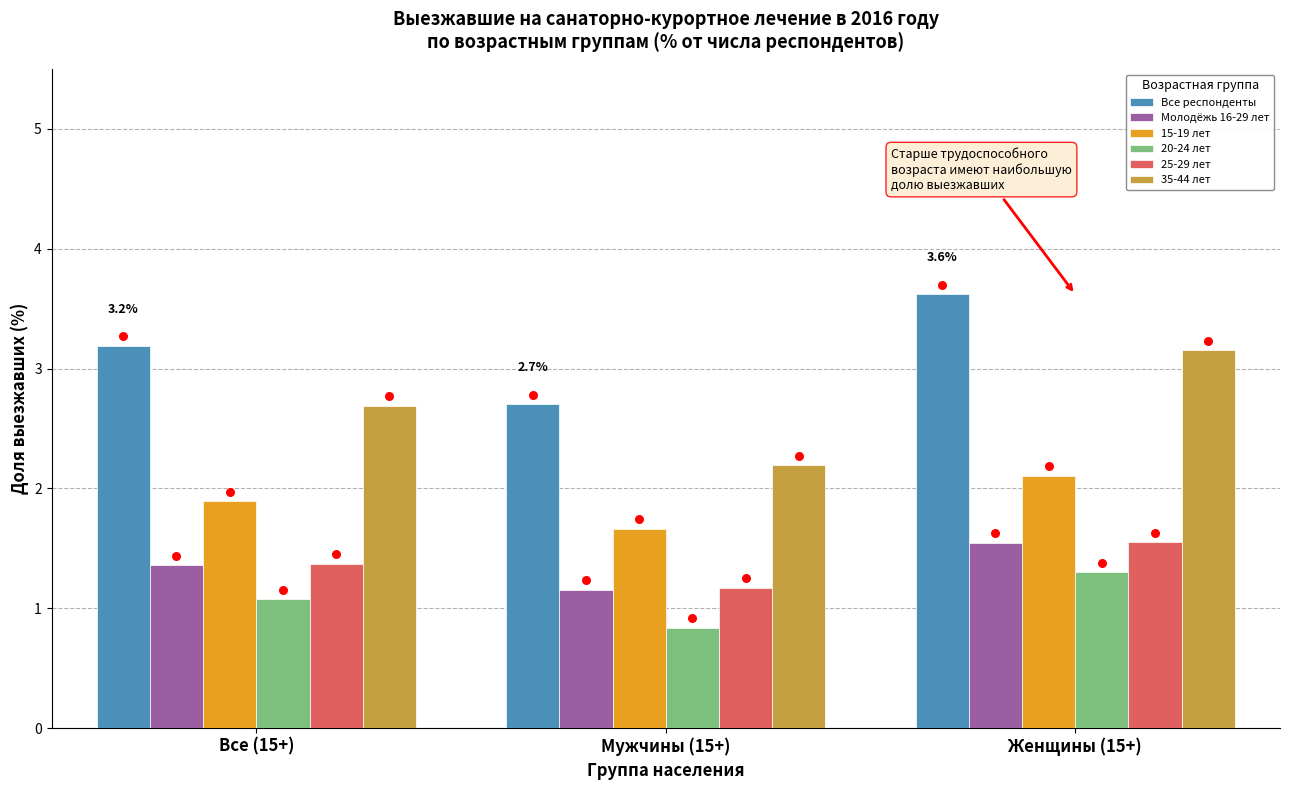

Which series reaches the minimum Y coordinate?

20-24 лет